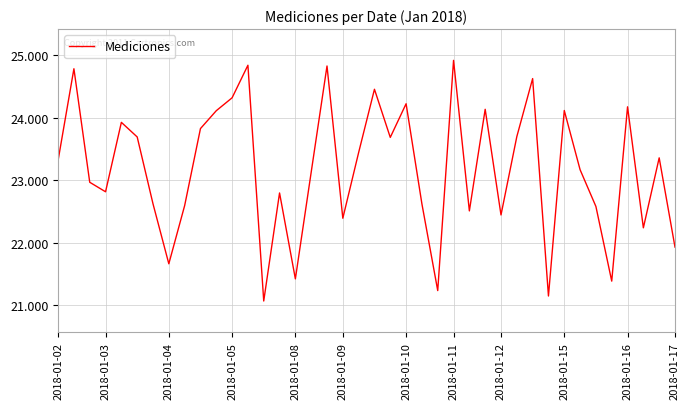

How many lines are shown in the chart?

1